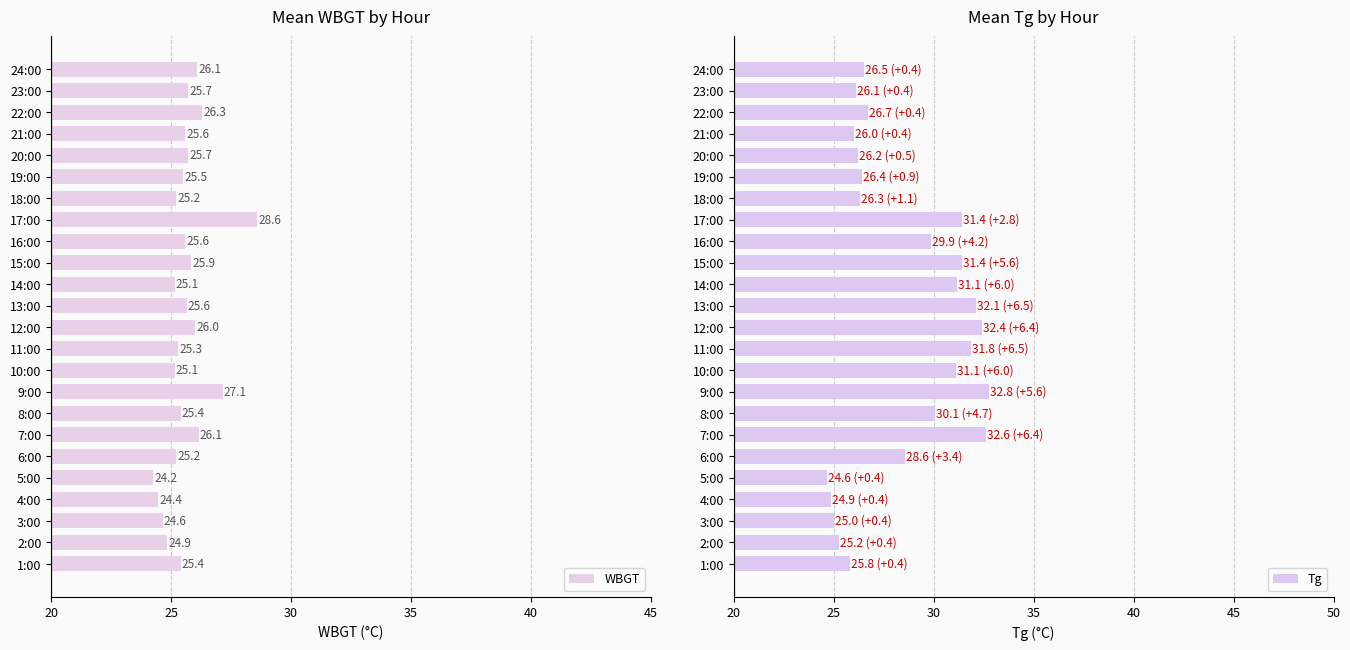

What is the sum of the Tg values at 15:00 and 3:00?

56.4